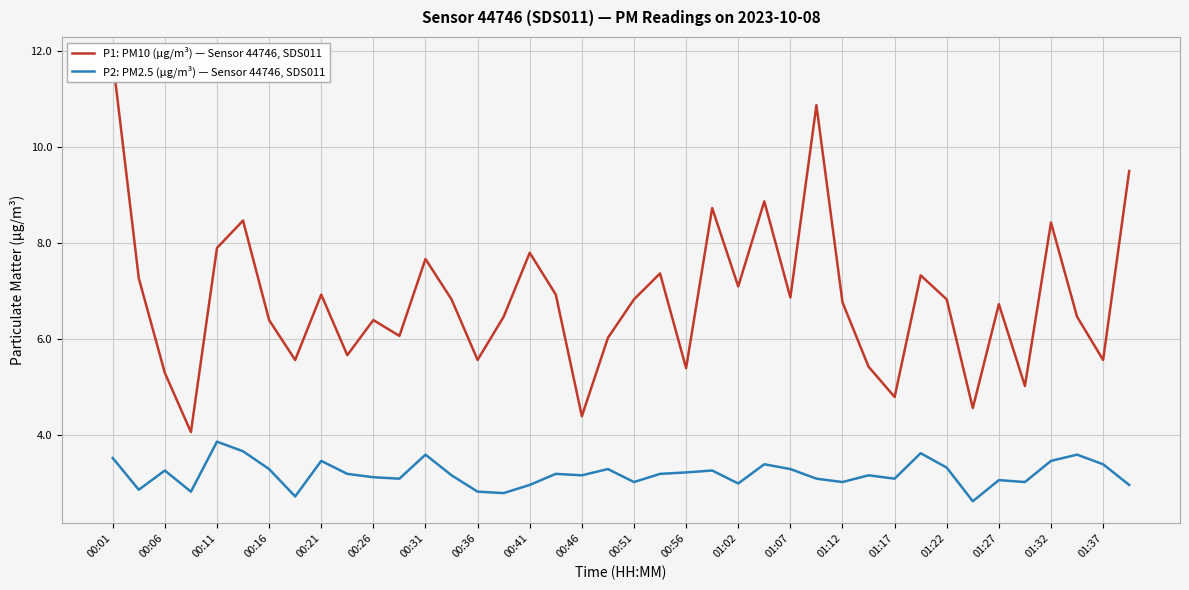

The P2: PM2.5 (µg/m³) — Sensor 44746, SDS011 series shows 3.0 at 39. True or false?

True